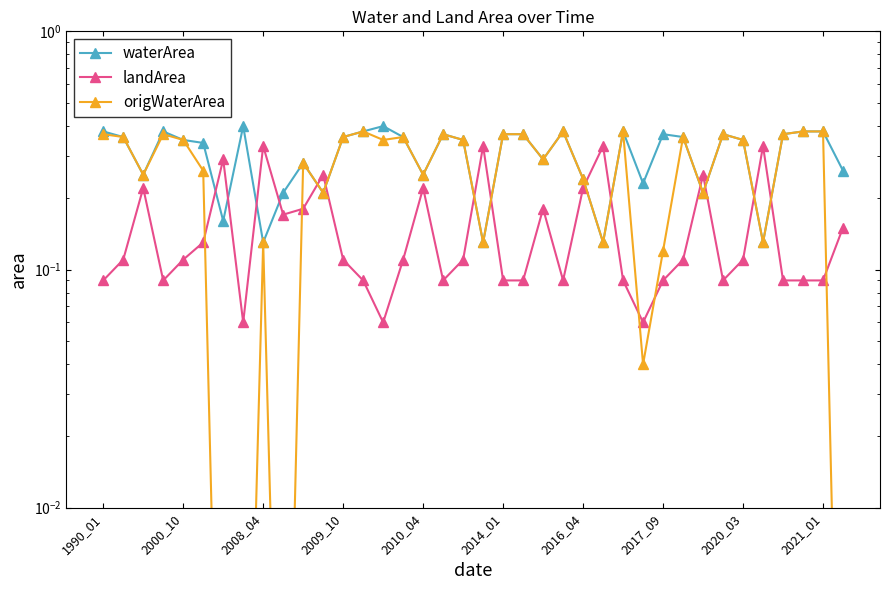

Reading right to left, list all the values displayed in this chart.

waterArea: 0.3	0.4	0.4	0.4	0.1	0.3	0.4	0.2	0.4	0.4	0.2	0.4	0.1	0.2	0.4	0.3	0.4	0.4	0.1	0.3	0.4	0.2	0.4	0.4	0.4	0.4	0.2	0.3	0.2	0.1	0.4	0.2	0.3	0.3	0.4	0.2	0.4	0.4
landArea: 0.1	0.1	0.1	0.1	0.3	0.1	0.1	0.2	0.1	0.1	0.1	0.1	0.3	0.2	0.1	0.2	0.1	0.1	0.3	0.1	0.1	0.2	0.1	0.1	0.1	0.1	0.2	0.2	0.2	0.3	0.1	0.3	0.1	0.1	0.1	0.2	0.1	0.1
origWaterArea: 0.0	0.4	0.4	0.4	0.1	0.3	0.4	0.2	0.4	0.1	0.0	0.4	0.1	0.2	0.4	0.3	0.4	0.4	0.1	0.3	0.4	0.2	0.4	0.3	0.4	0.4	0.2	0.3	0.0	0.1	0.0	0.0	0.3	0.3	0.4	0.2	0.4	0.4